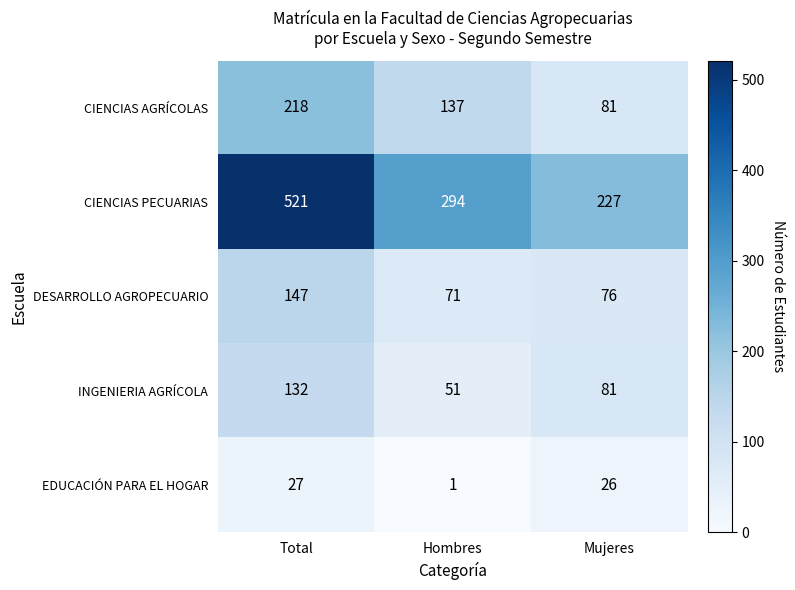

Reading right to left, what are all the values shown in this chart?

CIENCIAS AGRÍCOLAS: Mujeres=81	Hombres=137	Total=218
CIENCIAS PECUARIAS: Mujeres=227	Hombres=294	Total=521
DESARROLLO AGROPECUARIO: Mujeres=76	Hombres=71	Total=147
INGENIERIA AGRÍCOLA: Mujeres=81	Hombres=51	Total=132
EDUCACIÓN PARA EL HOGAR: Mujeres=26	Hombres=1	Total=27